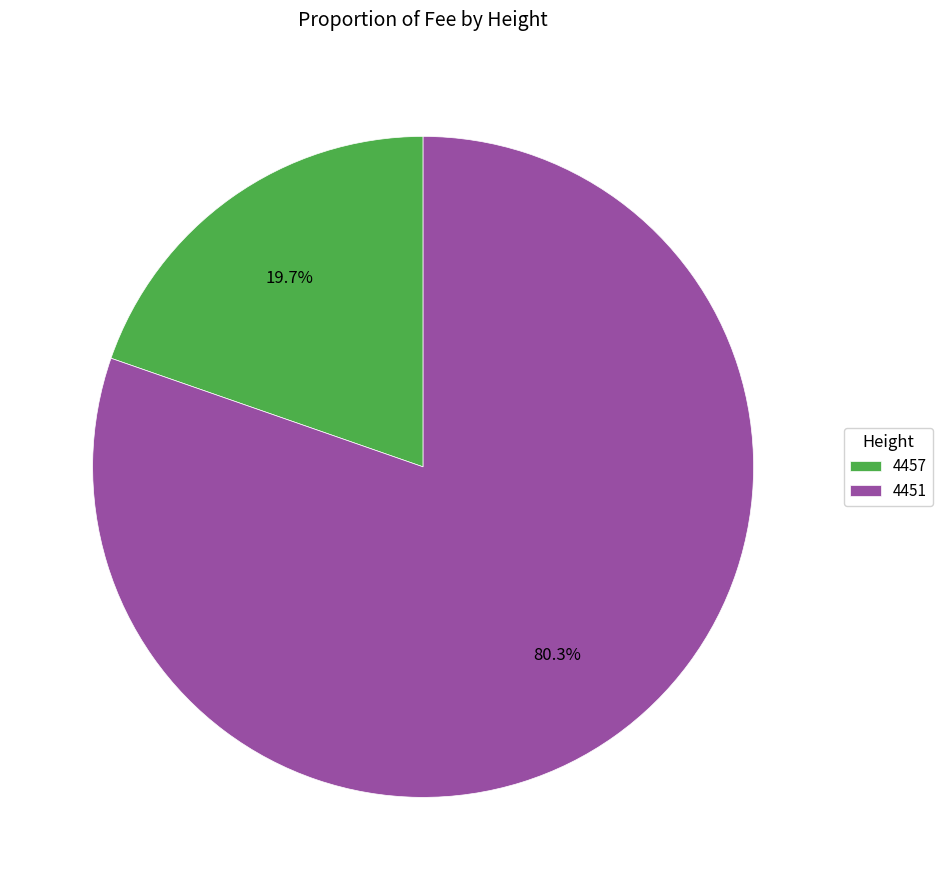

How much of the chart is everything except 4457?

80.3%